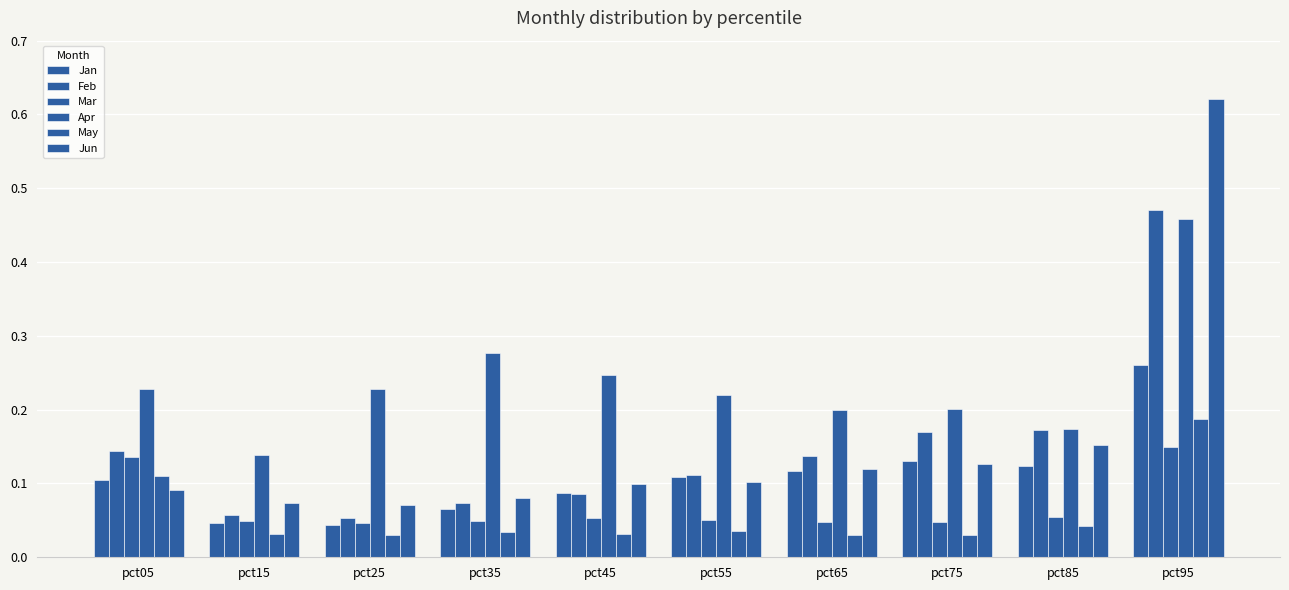

Which category has the lowest value in the Jan series?

pct25